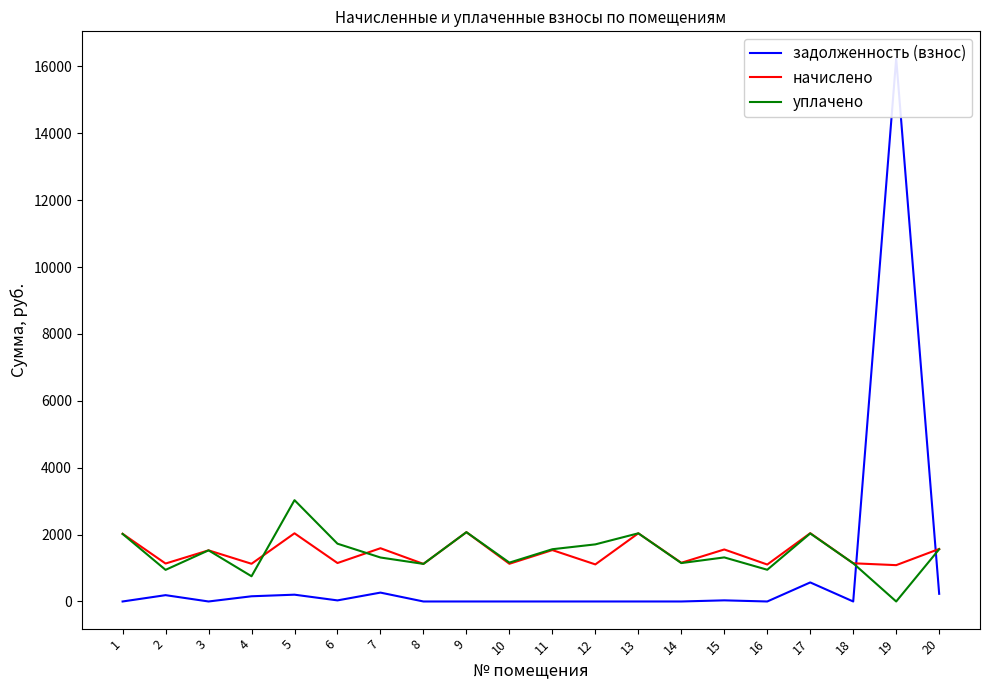

At which category is the sum across all series the highest?

19